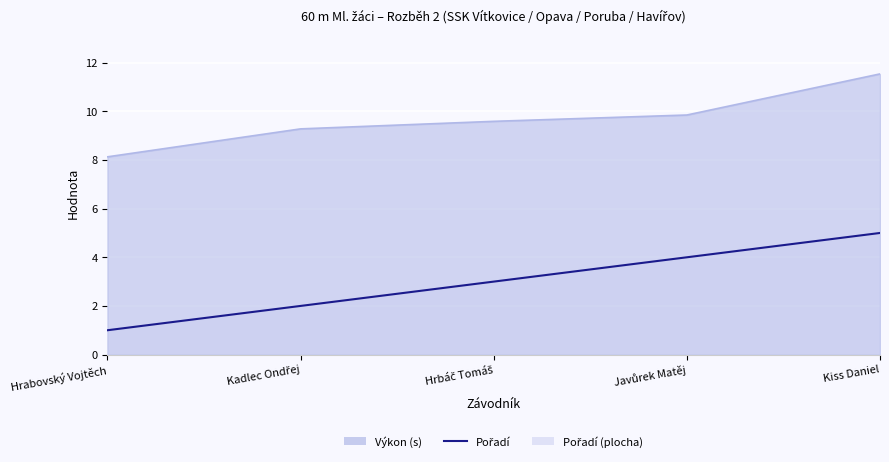

Where does the data first go above 3?

Javůrek Matěj